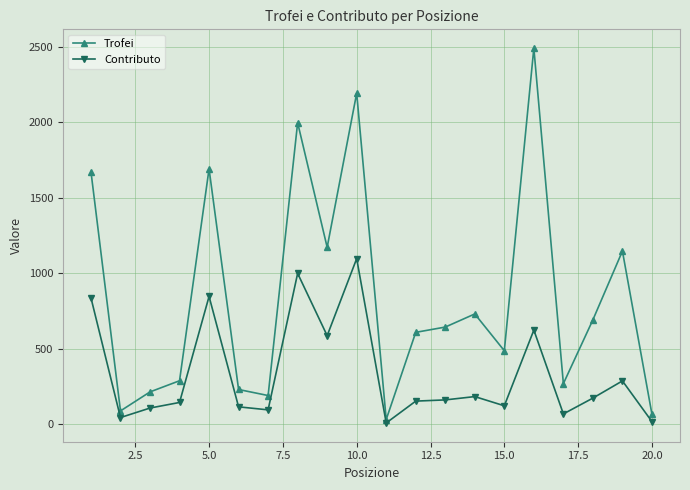

How many categories are shown in the chart?

20